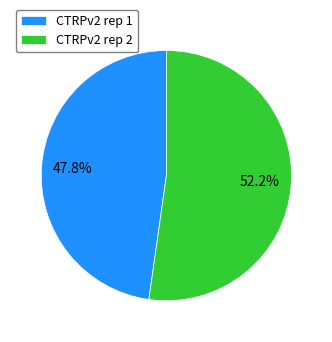

What is the total percentage of CTRPv2 rep 1 and CTRPv2 rep 2?

100.0%